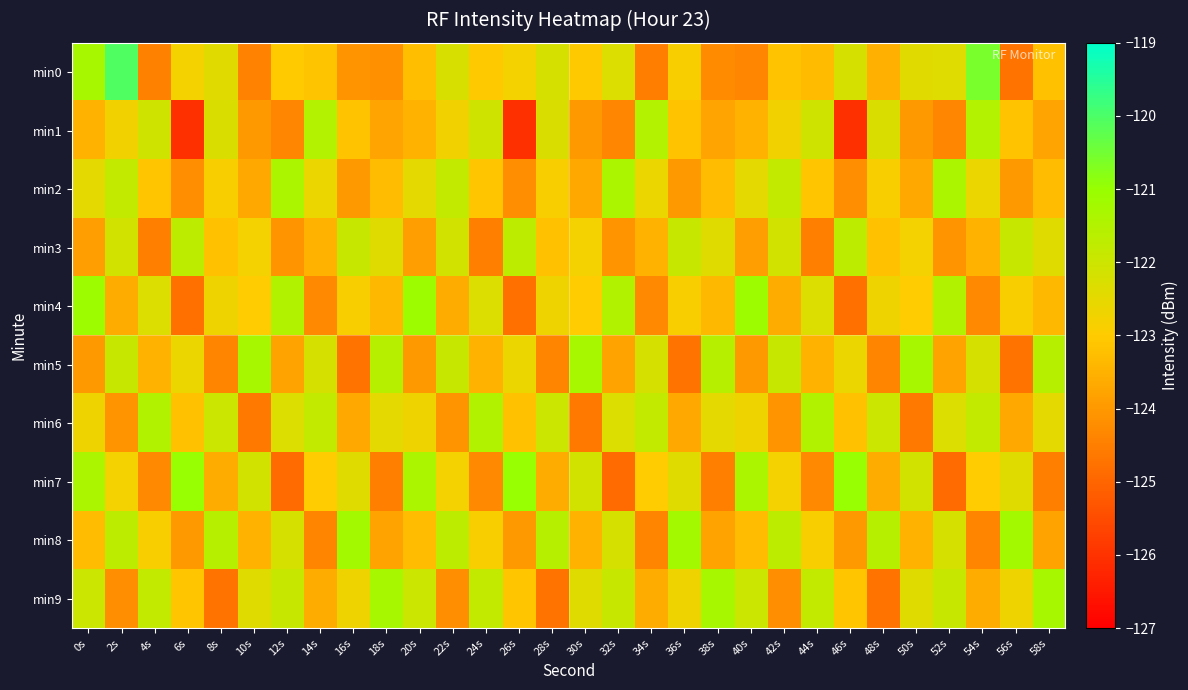

What is the difference between the highest and lowest values at 0s?

2.9